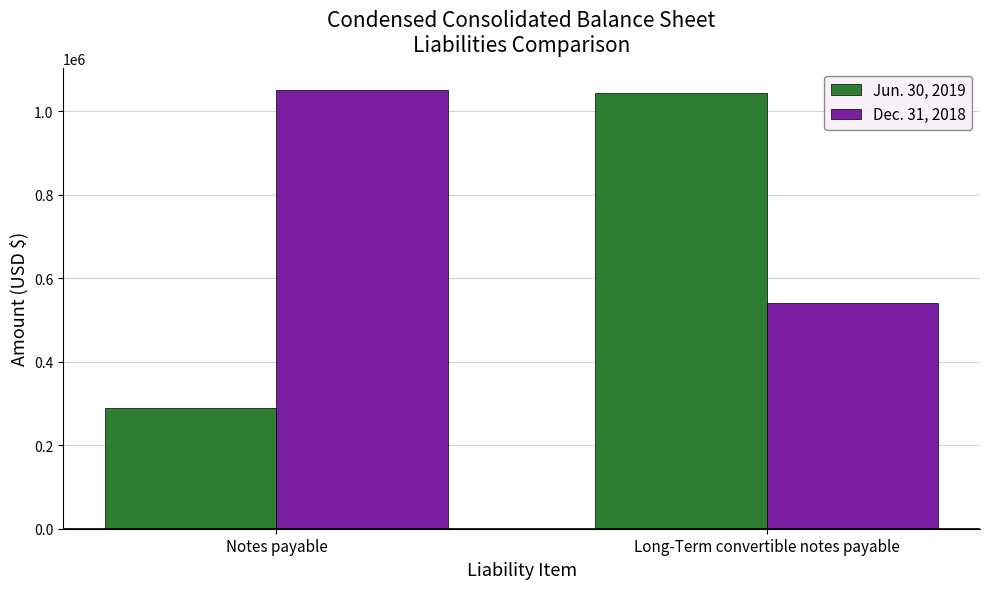

What is the difference between the highest and lowest values at Notes payable?

761009